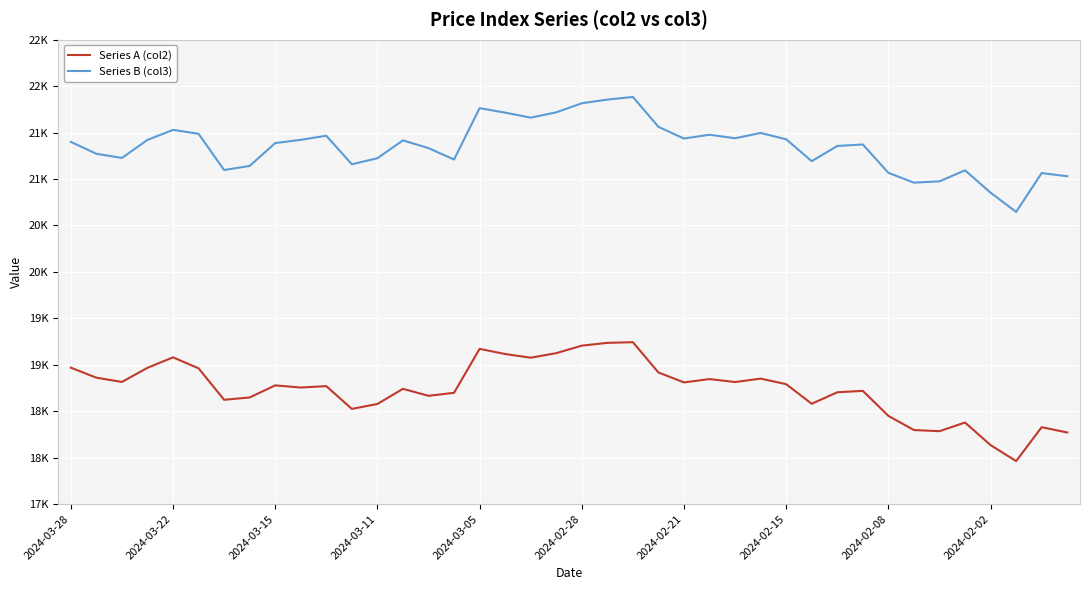

At how many categories does at least one series exceed 18566?

40